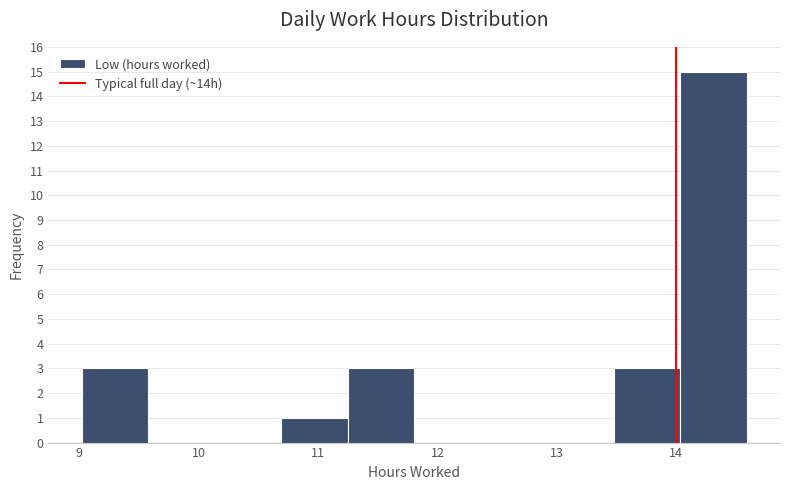

How tall is the bar that spans 9.0 to 9.6 on the x-axis? Neither the bar edges nor the heights are printed on the chart, so give them approximately, as read against the axes.

3